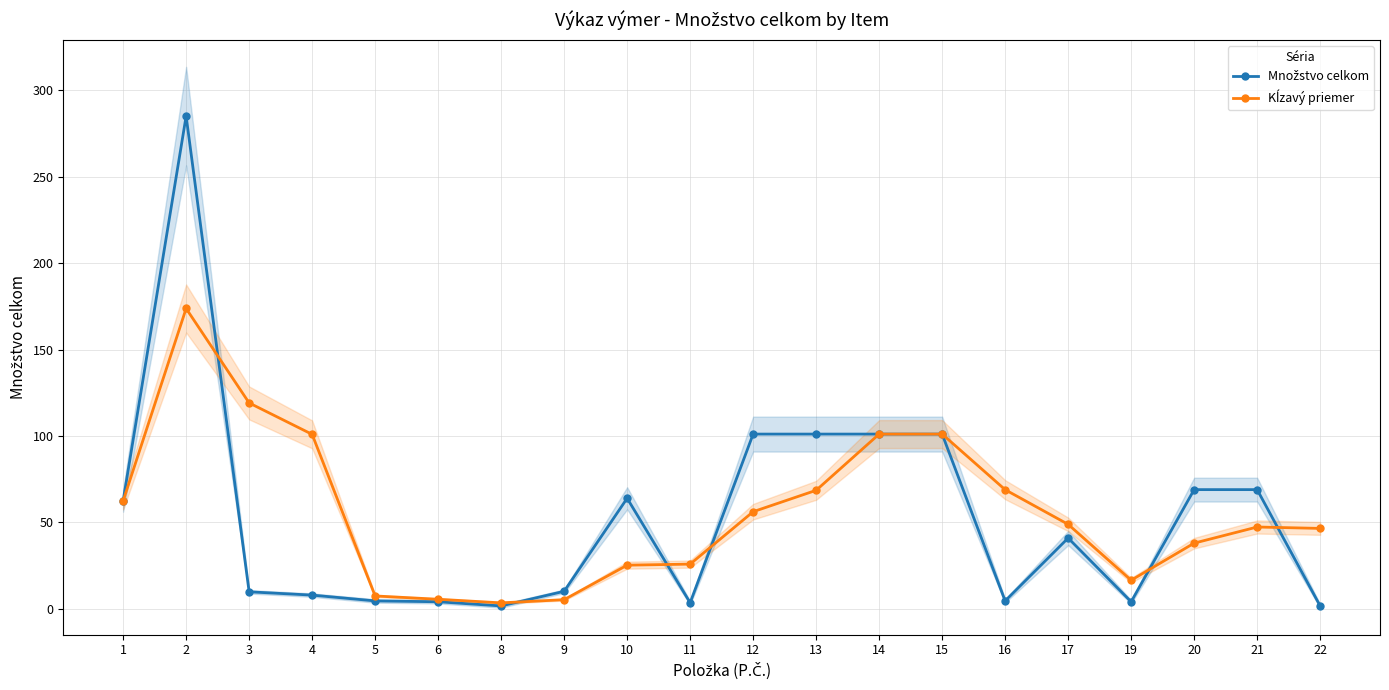

What is the total value across all series at 21?

116.4